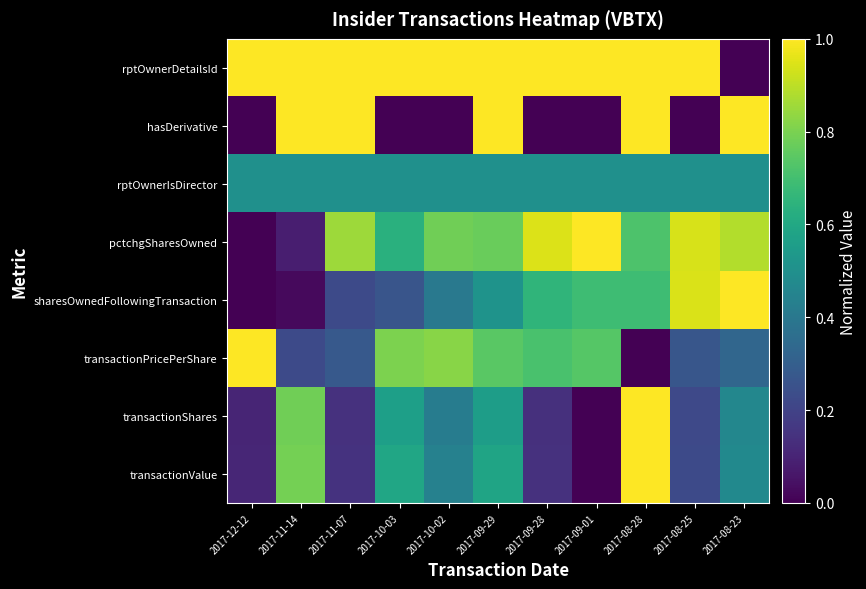

Which category has the lowest value across all series?

2017-09-01